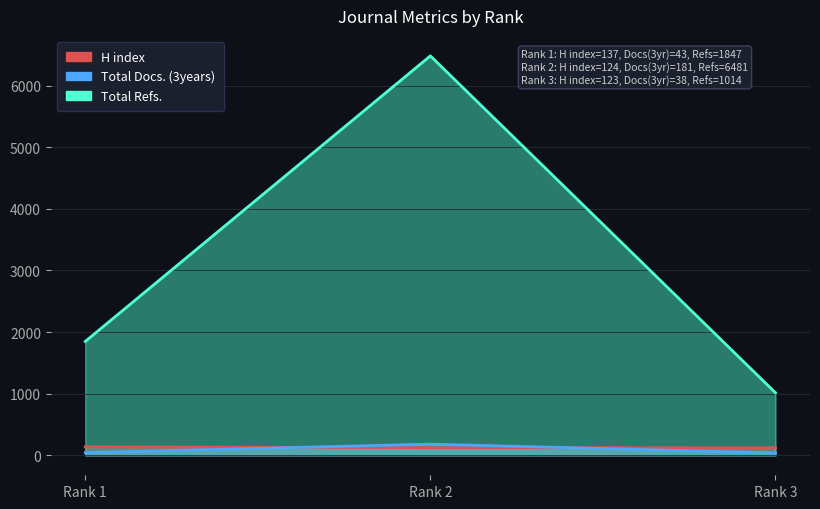

What is the sum of the H index values at Rank 1 and Rank 2?

261